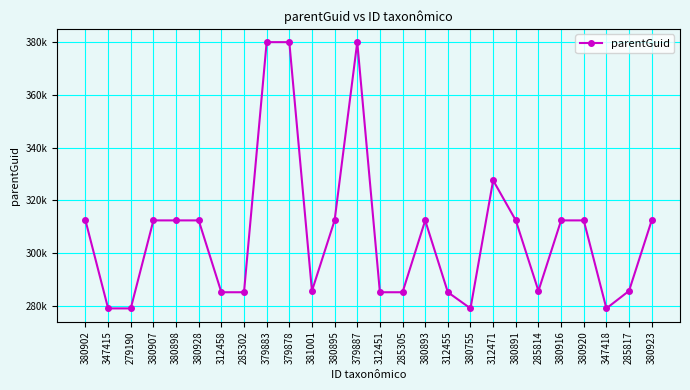

Reading left to right, extract all data points from this chart.

380902=312471	347415=279190	279190=279190	380907=312471	380898=312471	380928=312471	312458=285302	285302=285302	379883=379878	379878=379878	381001=285814	380895=312471	379887=379878	312451=285302	285305=285302	380893=312471	312455=285302	380755=279190	312471=327609	380891=312471	285814=285814	380916=312471	380920=312471	347418=279190	285817=285814	380923=312471